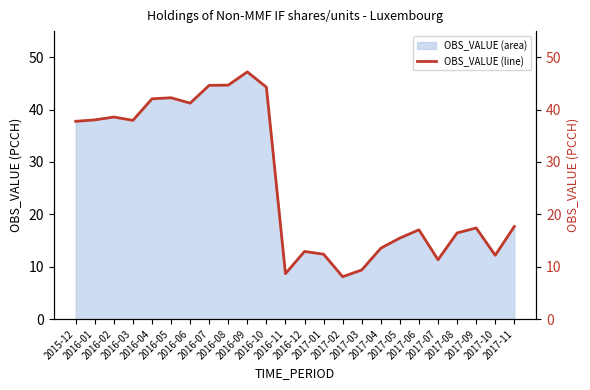

What is the difference between the maximum and minimum values?

39.1